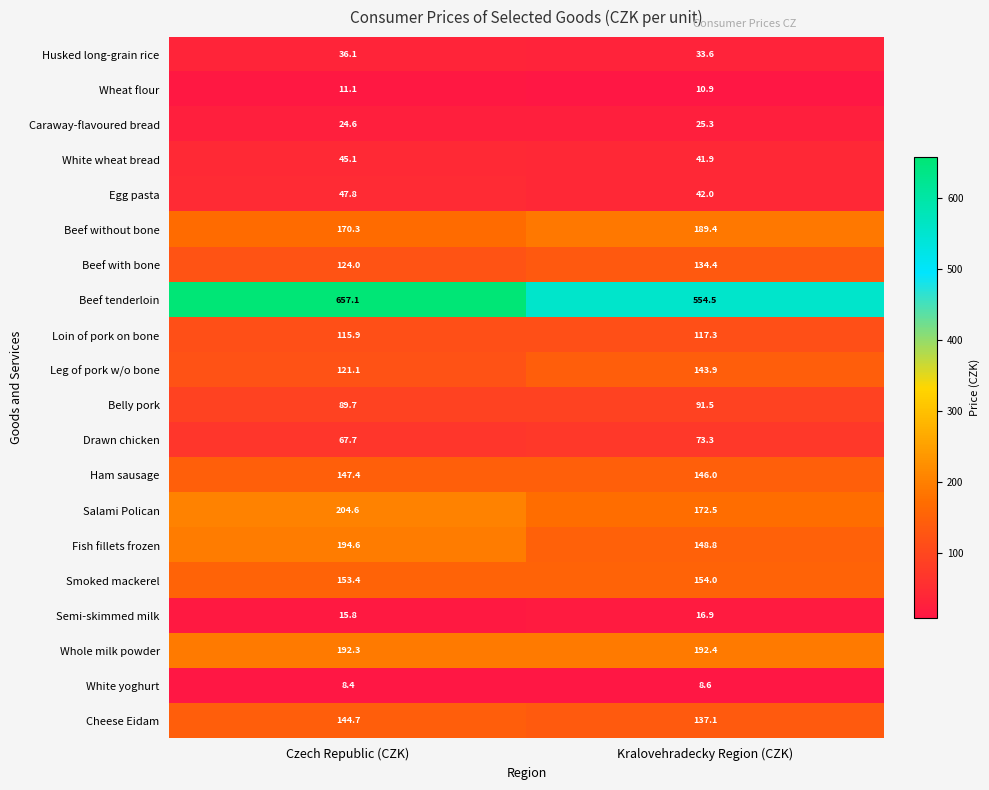

What is the sum of all Salami Polican values?

377.1